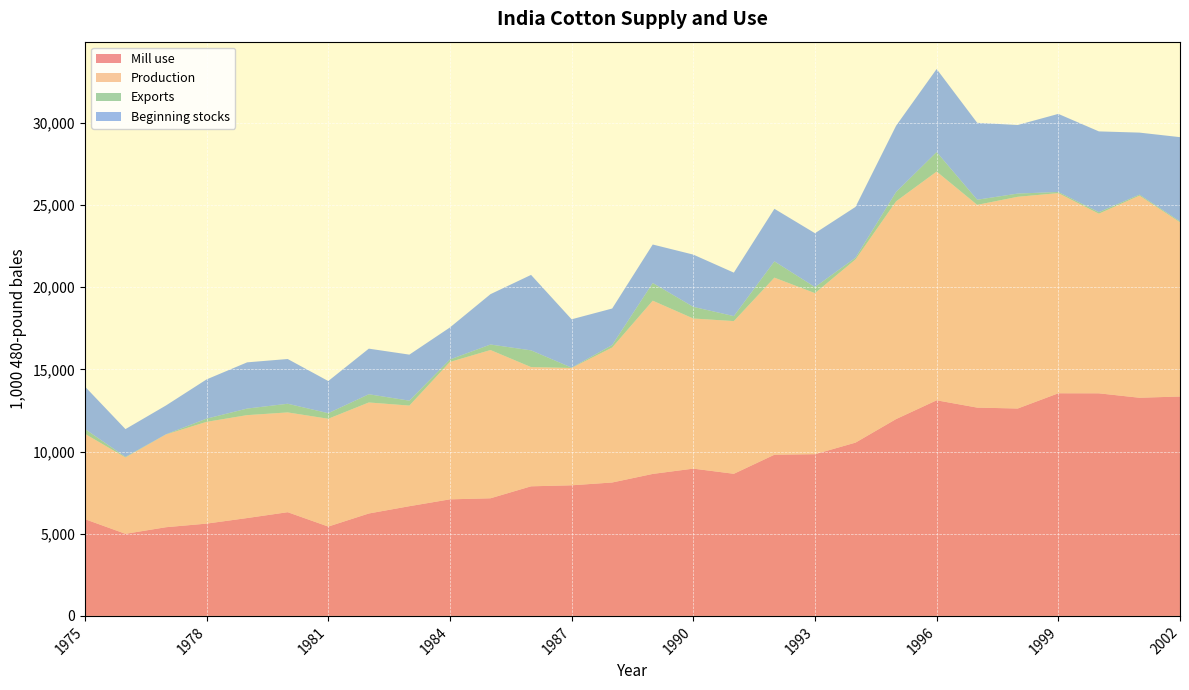

Reading left to right, extract all data points from this chart.

Mill use: 1975=5888	1976=4995	1977=5397	1978=5616	1979=5955	1980=6311	1981=5437	1982=6232	1983=6676	1984=7093	1985=7157	1986=7886	1987=7947	1988=8118	1989=8640	1990=8962	1991=8648	1992=9808	1993=9840	1994=10545	1995=11977	1996=13120	1997=12675	1998=12620	1999=13547	2000=13544	2001=13275	2002=13350
Production: 1975=5192	1976=4646	1977=5645	1978=6192	1979=6262	1980=6071	1981=6559	1982=6755	1983=6122	1984=8360	1985=9021	1986=7254	1987=7140	1988=8214	1989=10541	1990=9135	1991=9291	1992=10775	1993=9800	1994=11148	1995=13250	1996=13918	1997=12337	1998=12883	1999=12180	2000=10931	2001=12300	2002=10600
Exports: 1975=294	1976=35	1977=11	1978=195	1979=399	1980=527	1981=339	1982=500	1983=299	1984=151	1985=336	1986=1018	1987=19	1988=149	1989=1077	1990=708	1991=303	1992=990	1993=369	1994=104	1995=567	1996=1187	1997=312	1998=195	1999=70	2000=94	2001=60	2002=56
Beginning stocks: 1975=2584	1976=1690	1977=1753	1978=2388	1979=2813	1980=2723	1981=1956	1982=2775	1983=2801	1984=1948	1985=3064	1986=4592	1987=2942	1988=2223	1989=2341	1990=3180	1991=2645	1992=3199	1993=3278	1994=3091	1995=4032	1996=5053	1997=4679	1998=4174	1999=4750	2000=4913	2001=3773	2002=5126